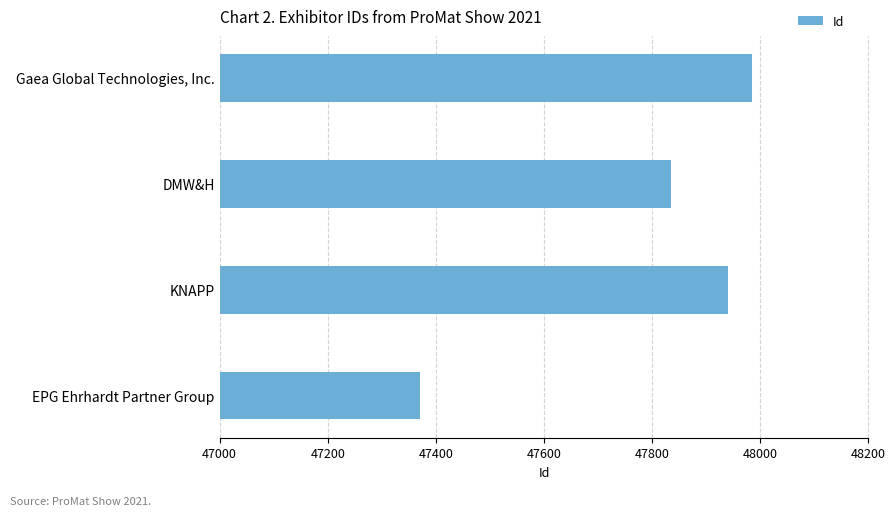

Reading bottom to top, extract all data points from this chart.

EPG Ehrhardt Partner Group=47371	KNAPP=47940	DMW&H=47835	Gaea Global Technologies, Inc.=47984